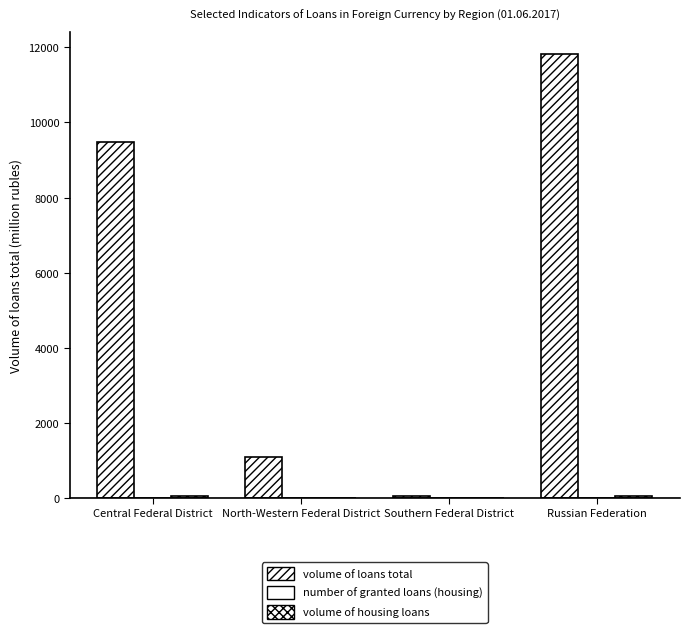

Count the number of data series in this chart.

3